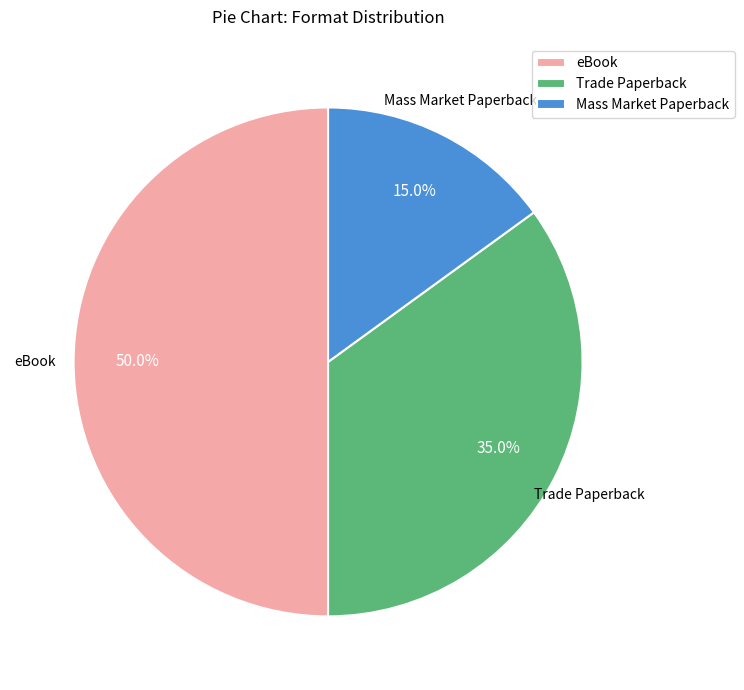

Is Trade Paperback the majority of the pie?

No